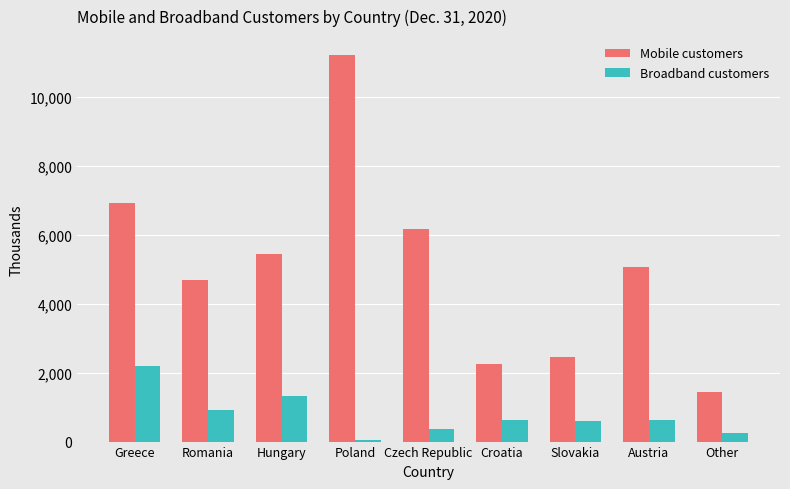

At how many categories does at least one series exceed 10992?

1